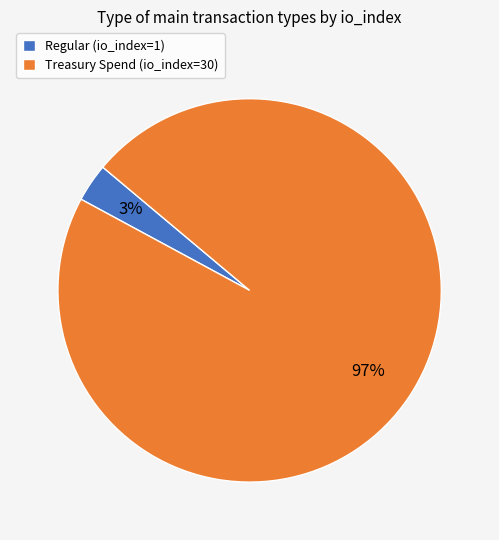

Count the number of slices in the pie.

2